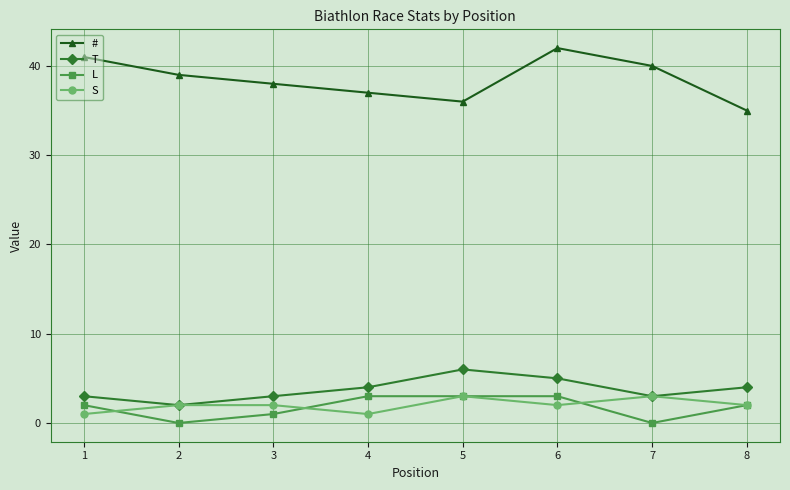

How many data points does each series have?

8